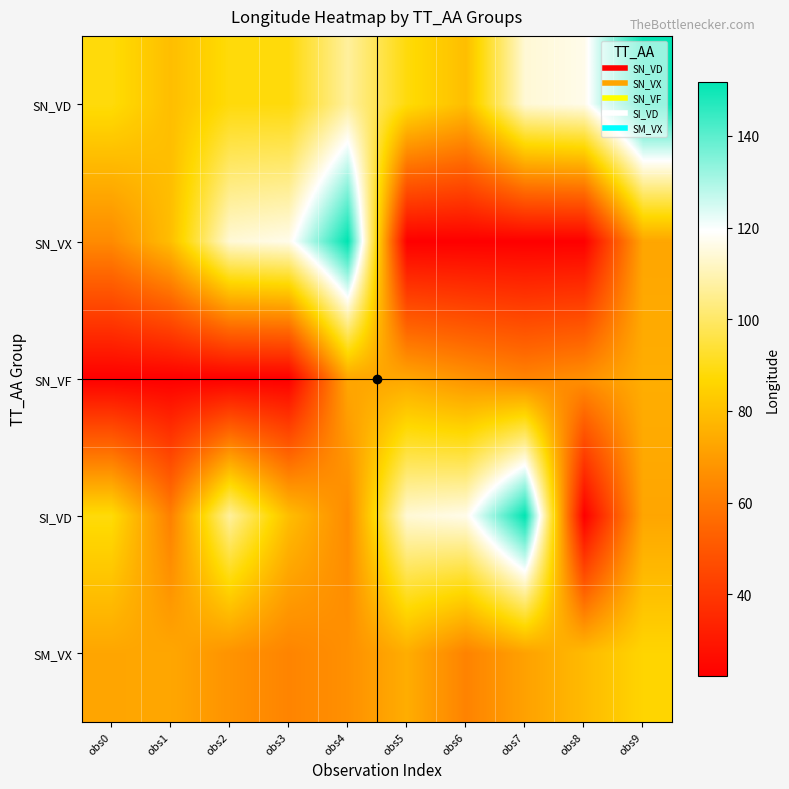

What is the difference between the highest and lowest values at obs4?

86.8